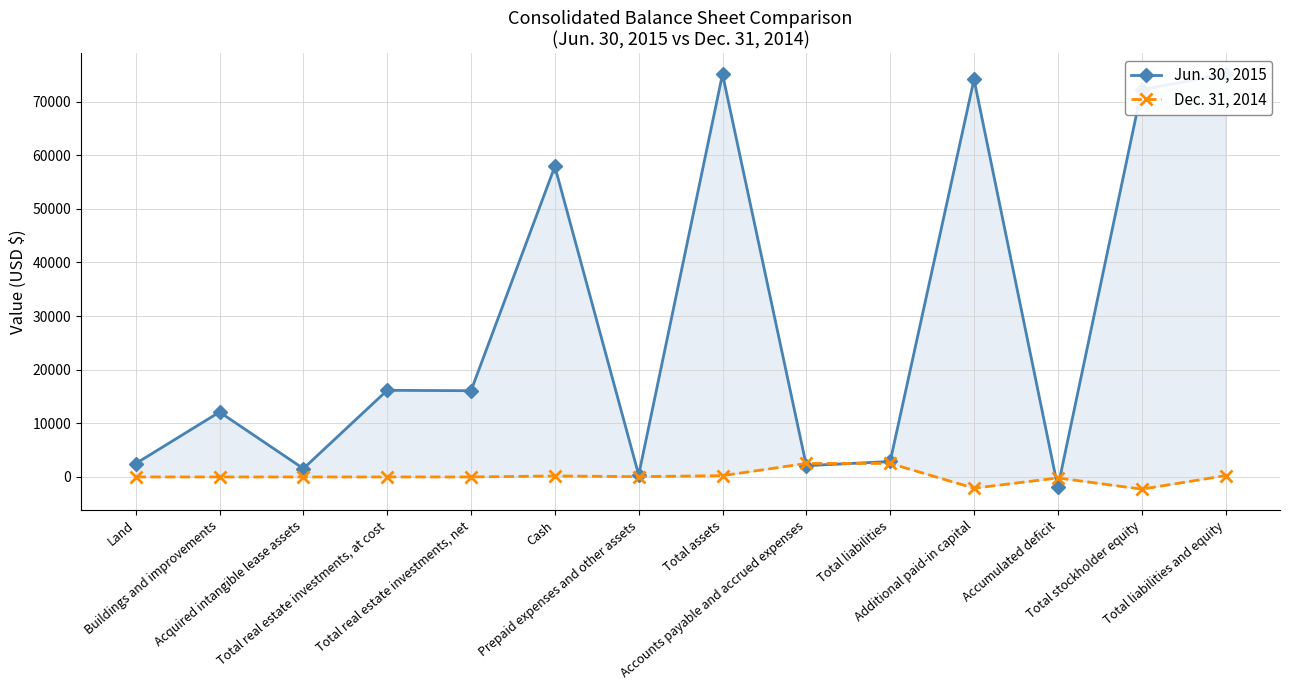

Which series has the largest total across all categories?

Jun. 30, 2015